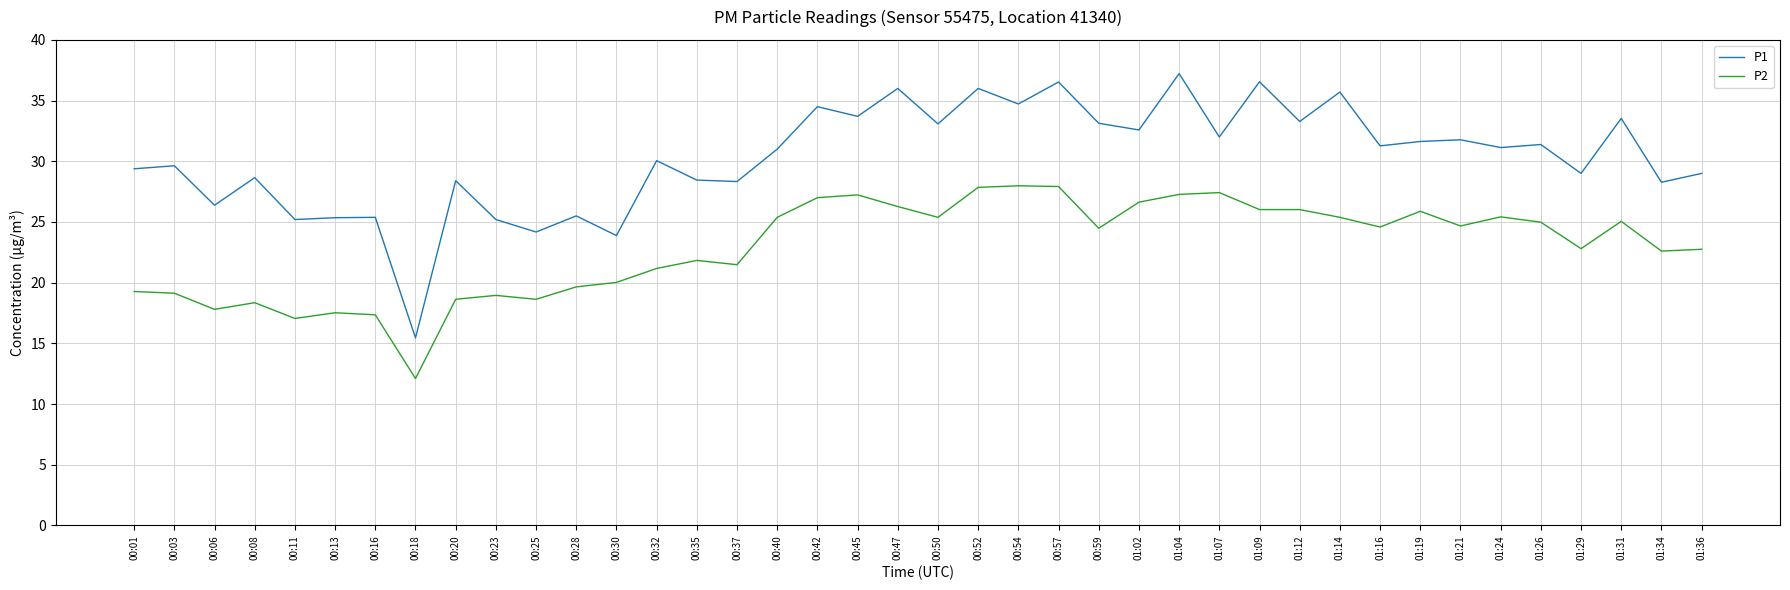

True or false: P2 and P1 intersect in this chart.

False